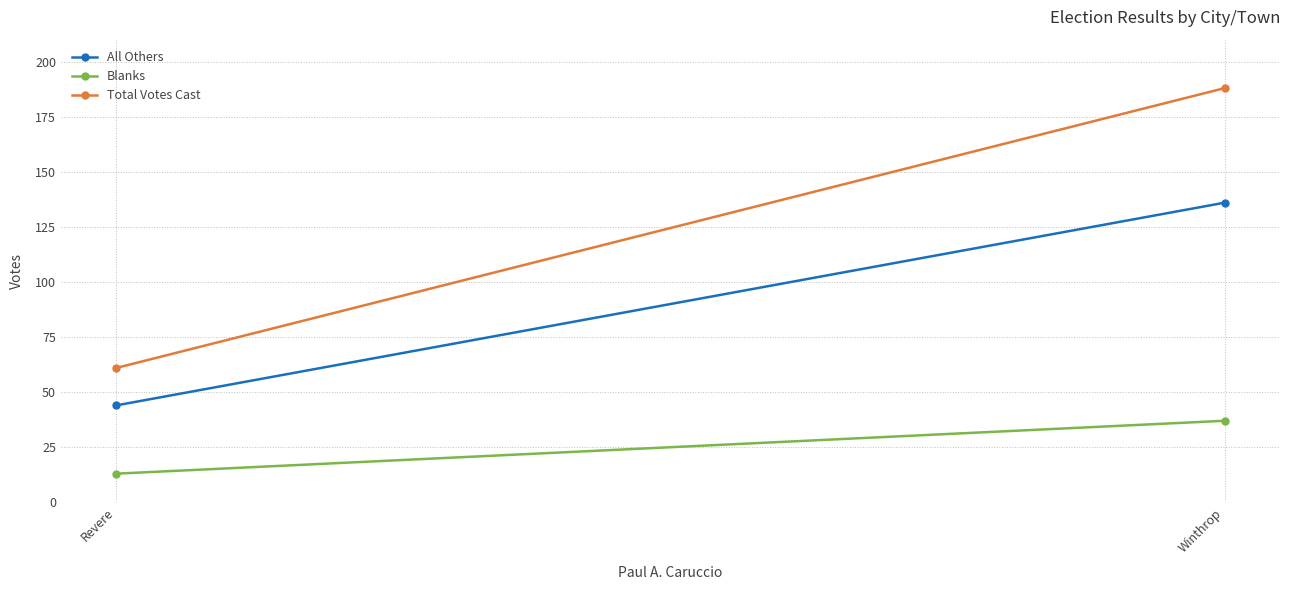

What is the label of the 1st point from the left?

Revere